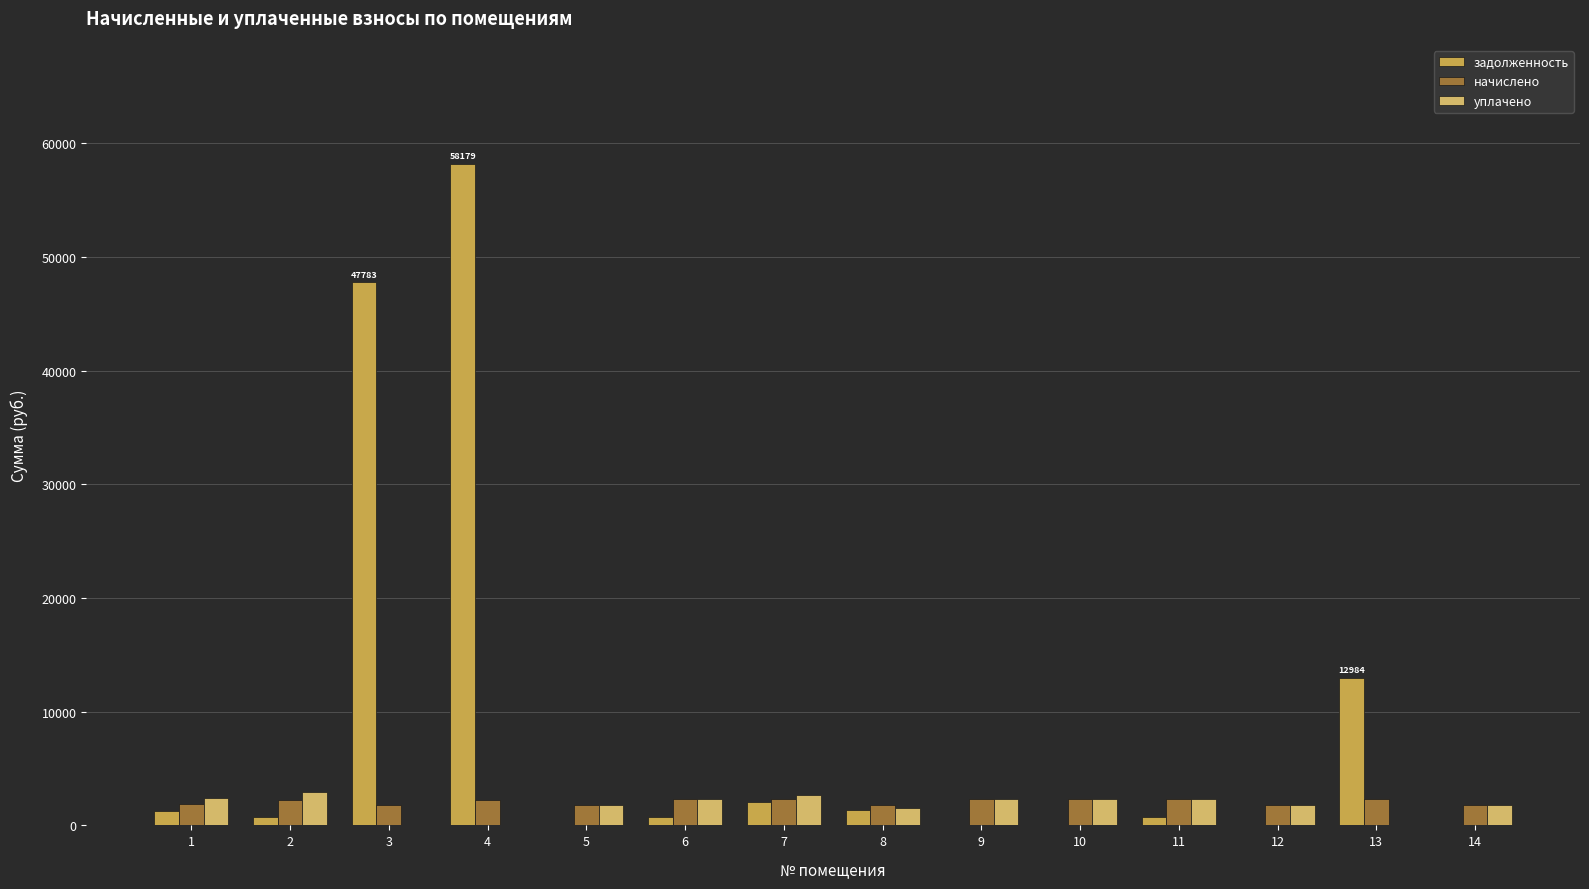

What is the value of the задолженность bar at the 4th from the left?

58179.4